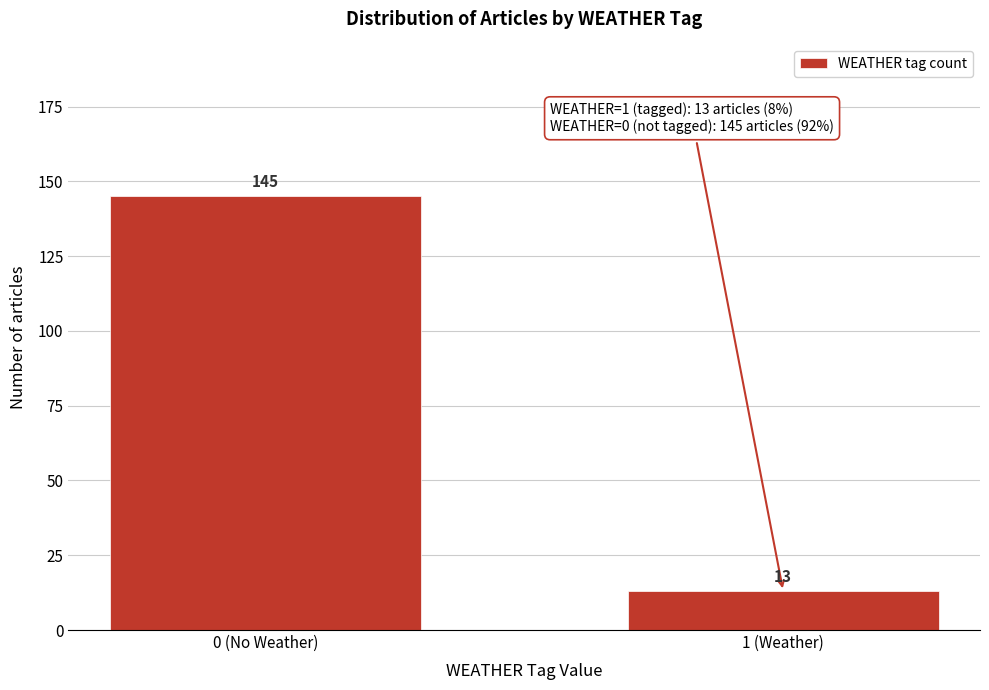

Reading left to right, list all the values displayed in this chart.

145	13